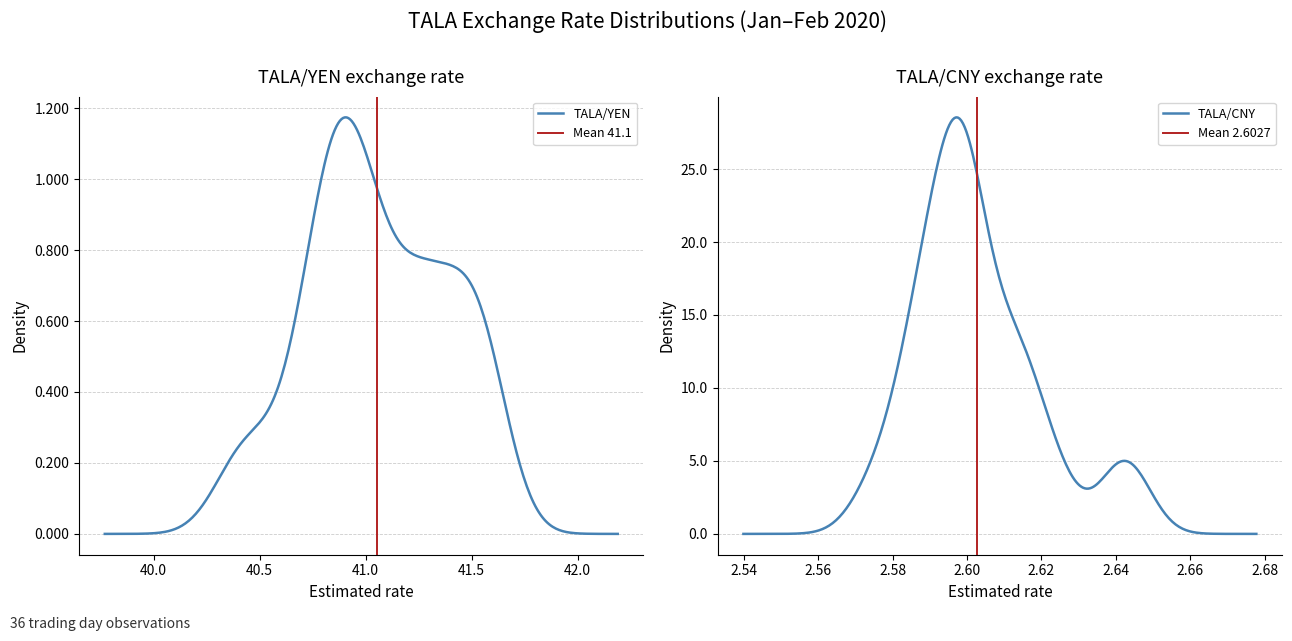

What is the highest value of the TALA/CNY series?

28.5